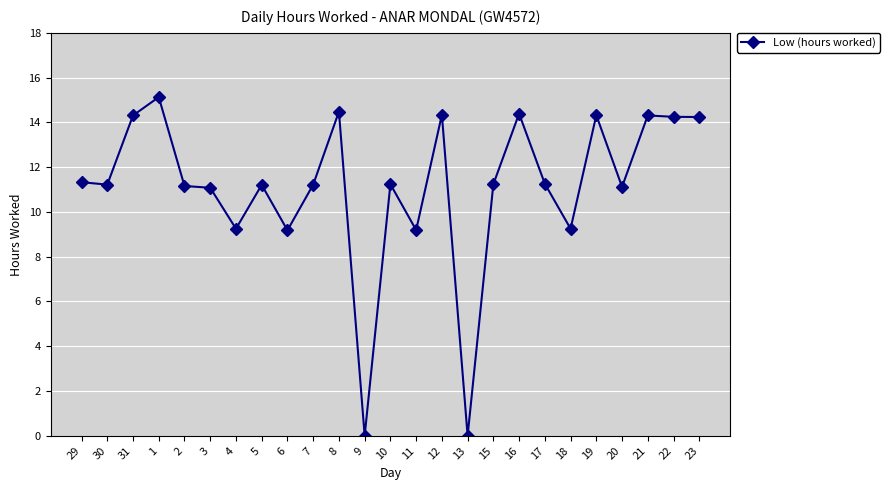

What is the label of the 1st point from the left?

29